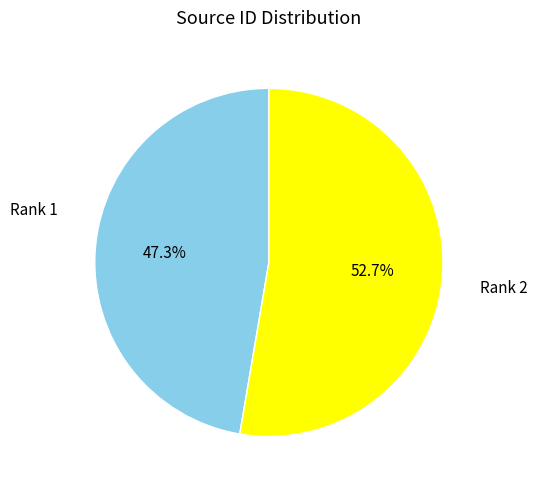

To the nearest percent, what is the difference between the largest and smallest slice percentages?

5%